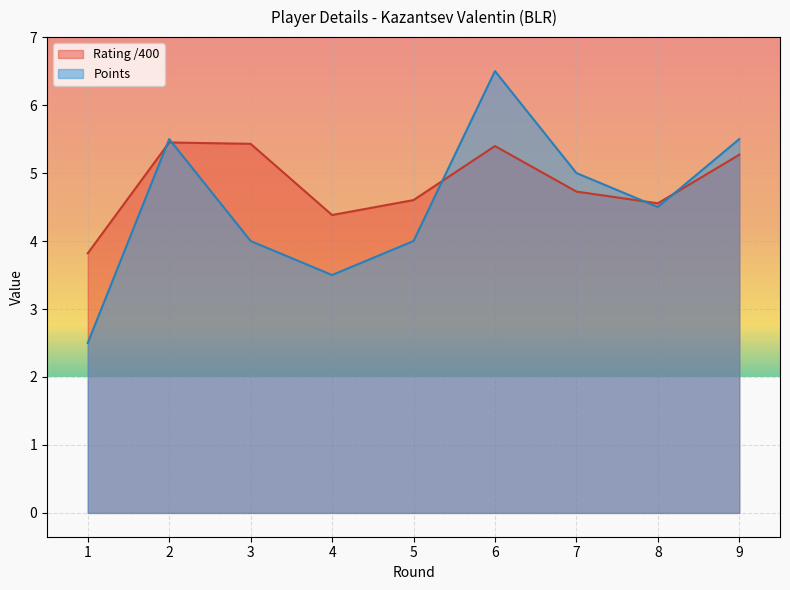

How many series are shown in this chart?

2